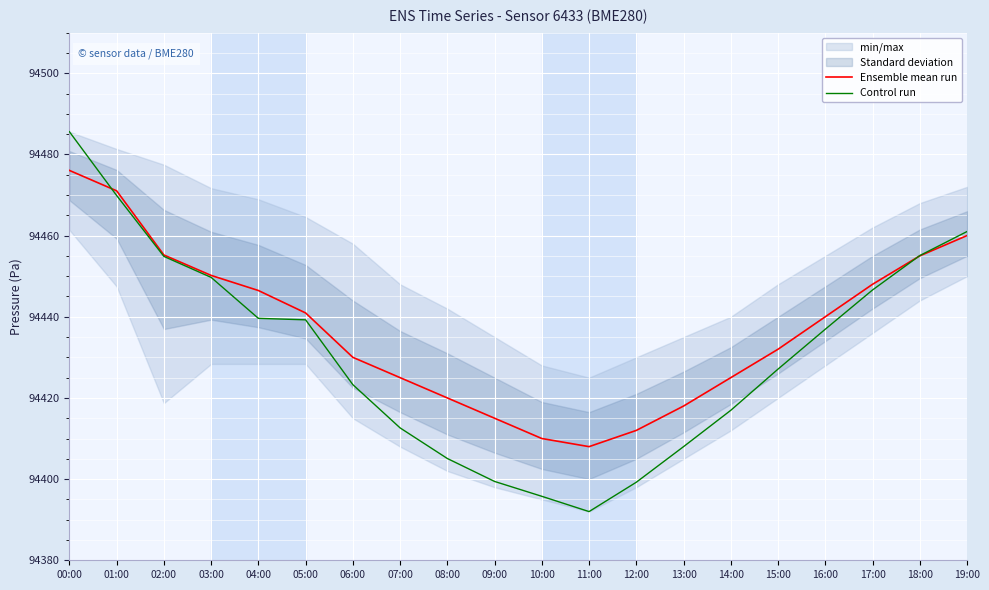

What is the difference between the Ensemble mean run values at 14:00 and 11:00?

17.0